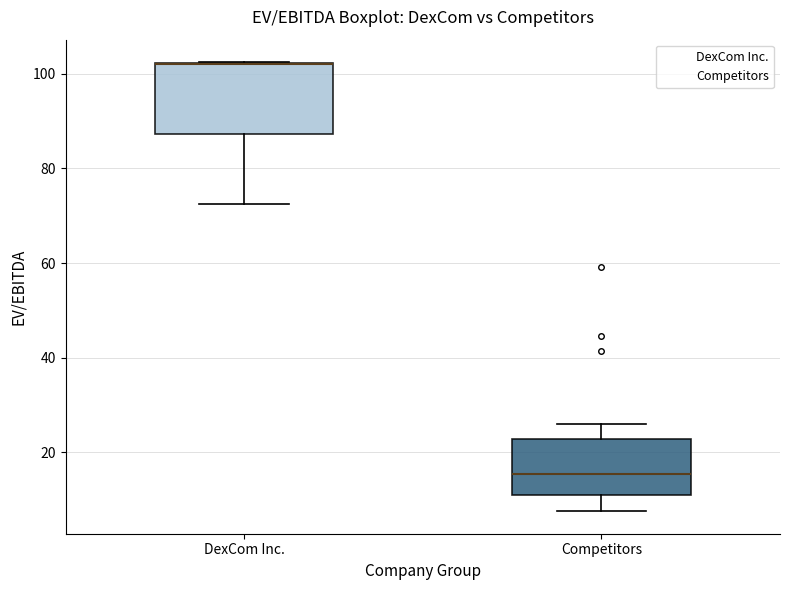

Reading left to right, transcribe this box plot: for each box, give where its median line is, the range the box spans, and where its two whiskers end, as read against the y-axis. The values are not printed on the chart, so give them approximately, as read against the axis.

DexCom Inc.: median 102 (drawn on the box's upper edge), box 88 to 102, whiskers 72 to 102
Competitors: median 16, box 10 to 22, whiskers 8 to 26